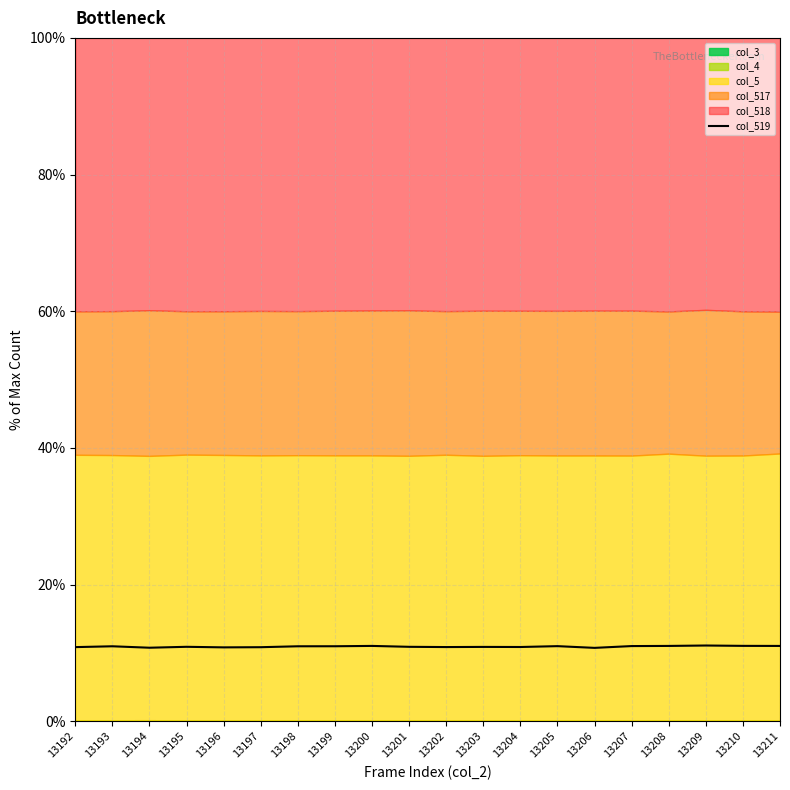

What is the ratio of the value at 13198 to the value at 13204?

1.0